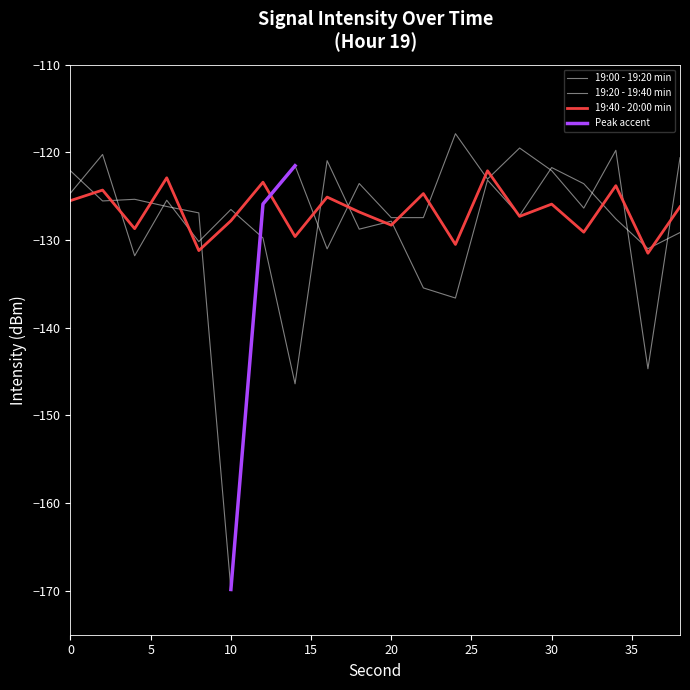

Between 10 and 36, which is larger?

36